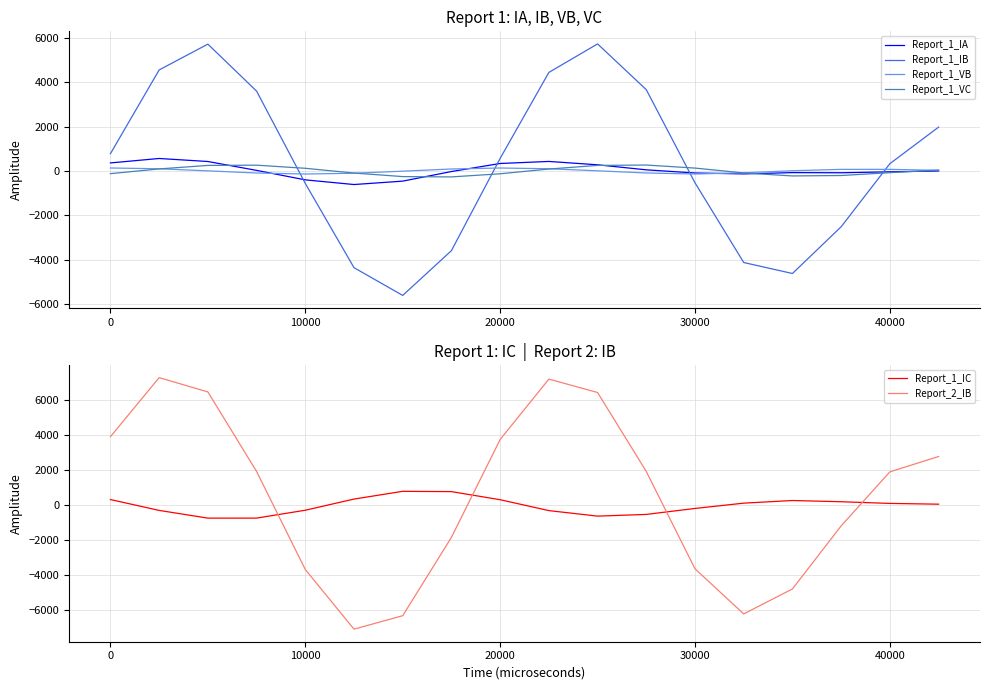

Which series ends up on top after the final intersection of Report_2_IB and Report_1_IC?

Report_2_IB